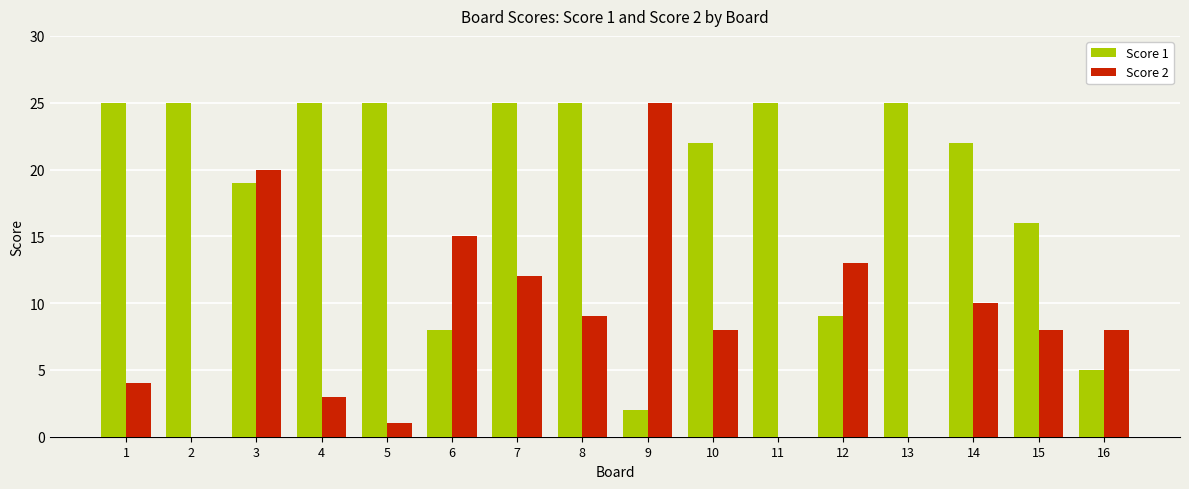

At which category is the sum across all series the highest?

3